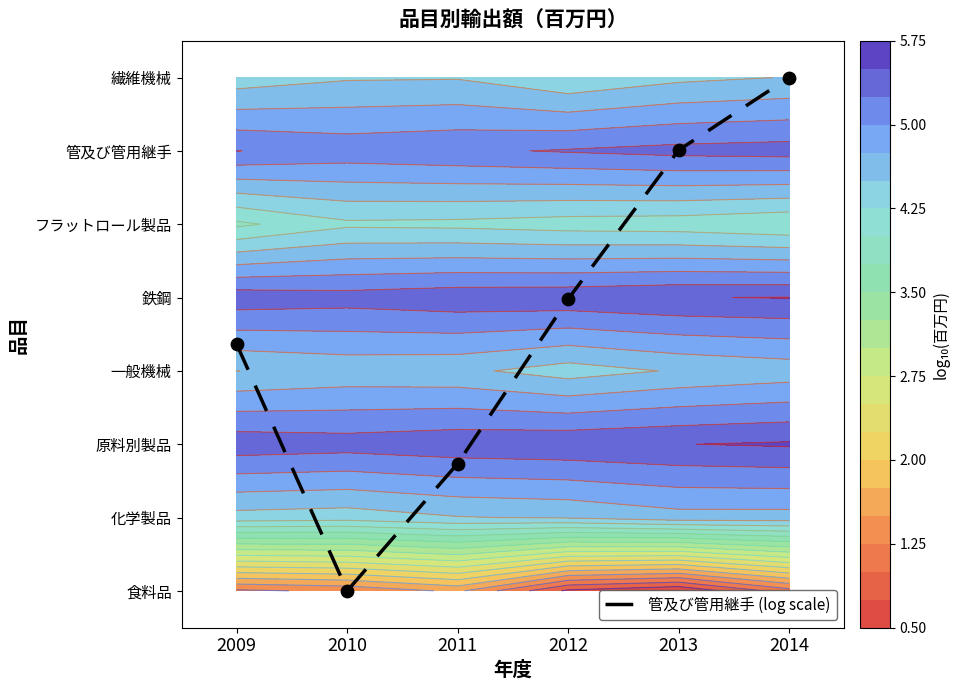

Reading right to left, transcribe all the data shown in this chart.

7.0	6.0	4.0	1.7	0.0	3.4